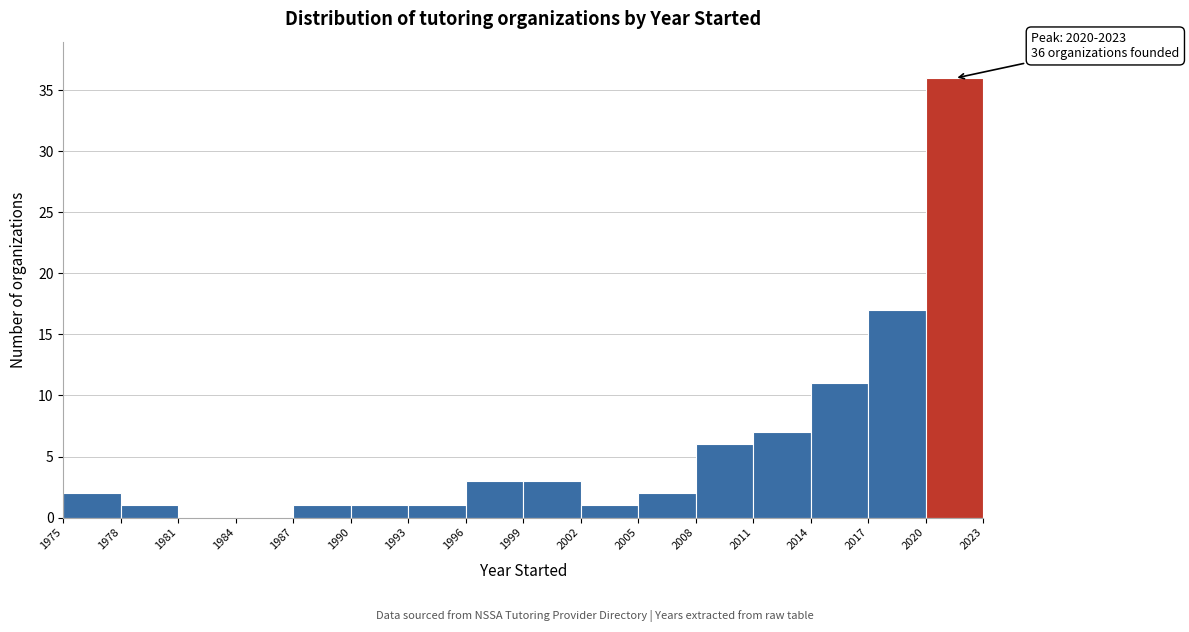

Which range on the x-axis has the tallest bar?

2020 to 2023